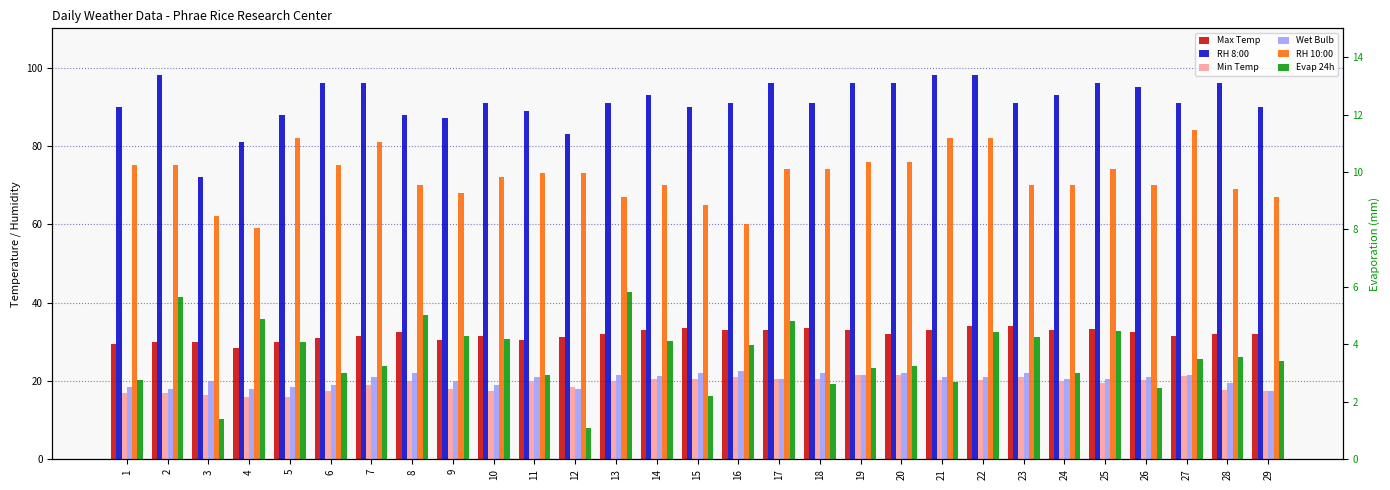

What is the smallest value displayed?

1.1